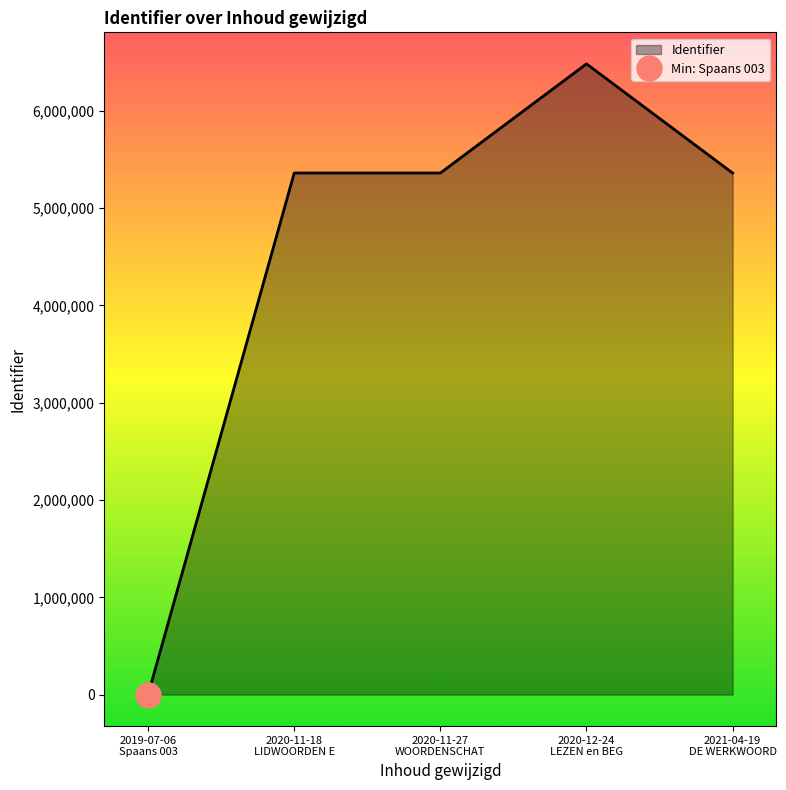

Which label corresponds to the largest value in the chart?

LEZEN en BEGRIJPEN